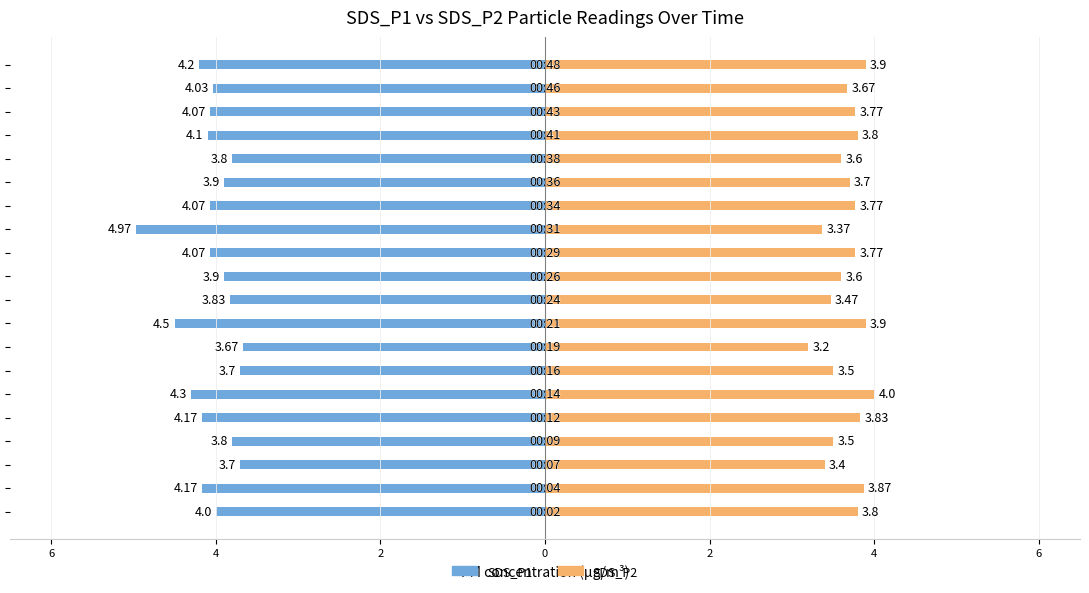

Is it true that SDS_P2 equals 5.7 at 14?

False